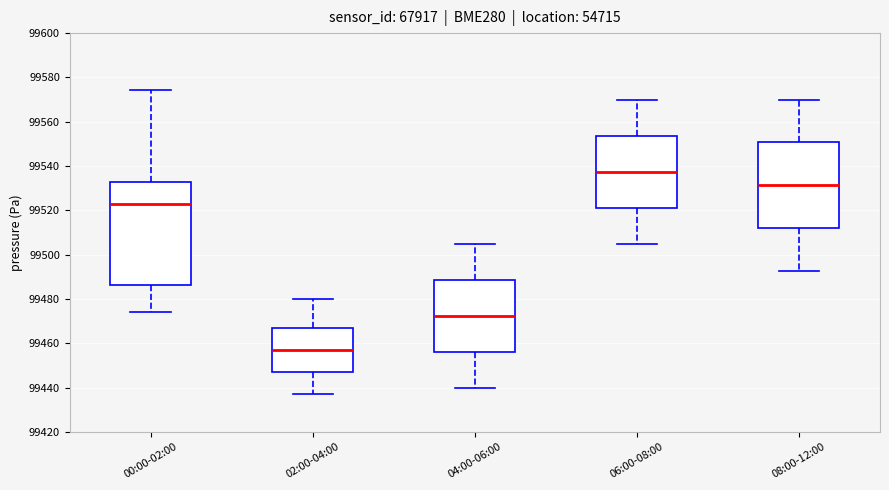

Which box has the highest median line?

06:00-08:00